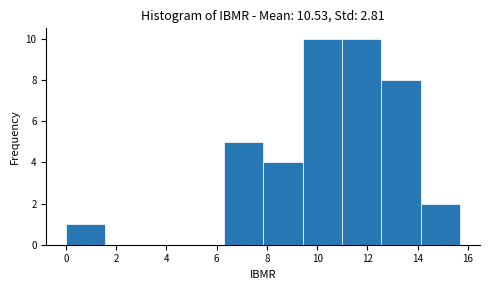

Reading left to right, transcribe this chart: for each bar, give the range it covers on the x-axis and its height. Neither the bar edges nor the heights are printed on the chart, so give them approximately, as read against the axes.

0.0 to 1.6: 1
1.6 to 3.2: 0
3.2 to 4.8: 0
4.8 to 6.2: 0
6.2 to 7.8: 5
7.8 to 9.4: 4
9.4 to 11.0: 10
11.0 to 12.6: 10
12.6 to 14.2: 8
14.2 to 15.8: 2